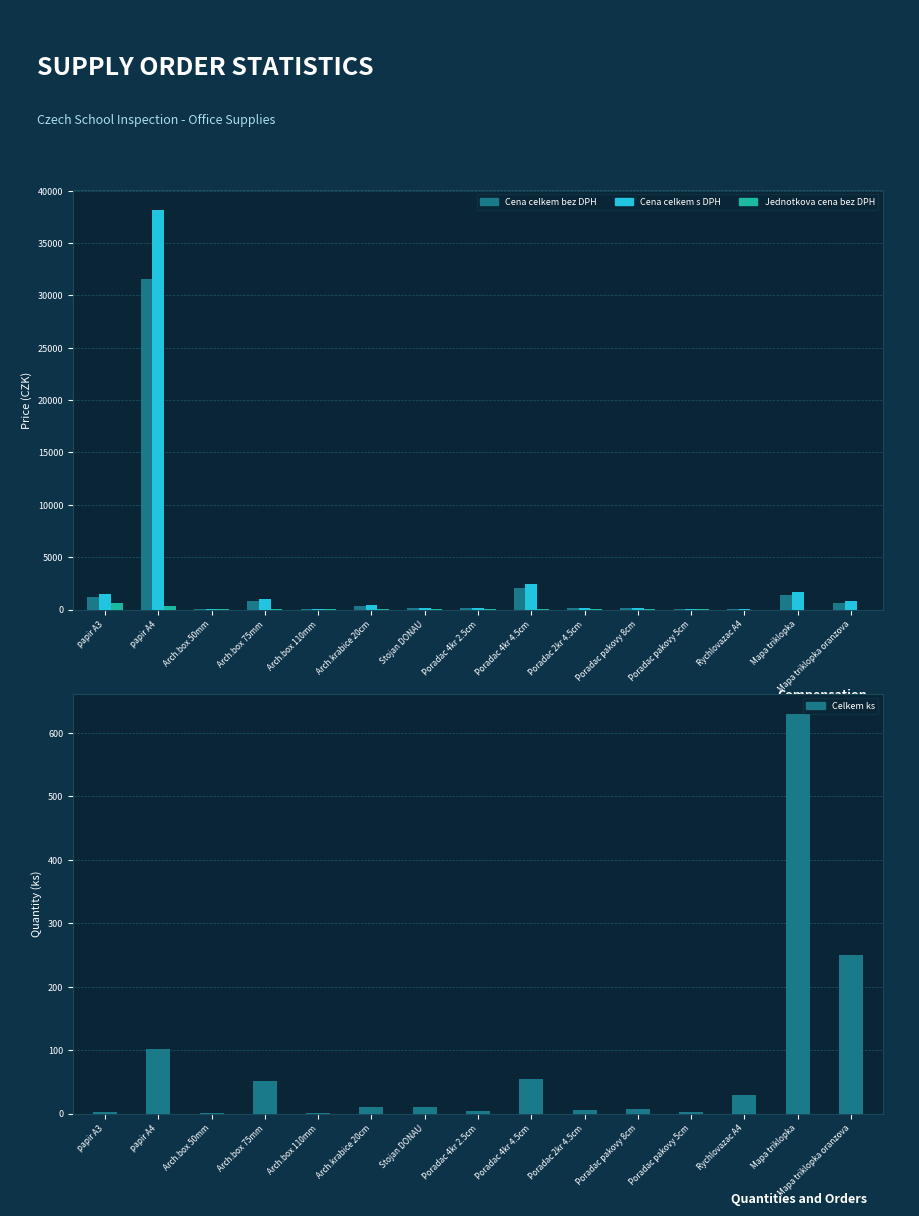

How many data points in Celkem ks are above 10?

7